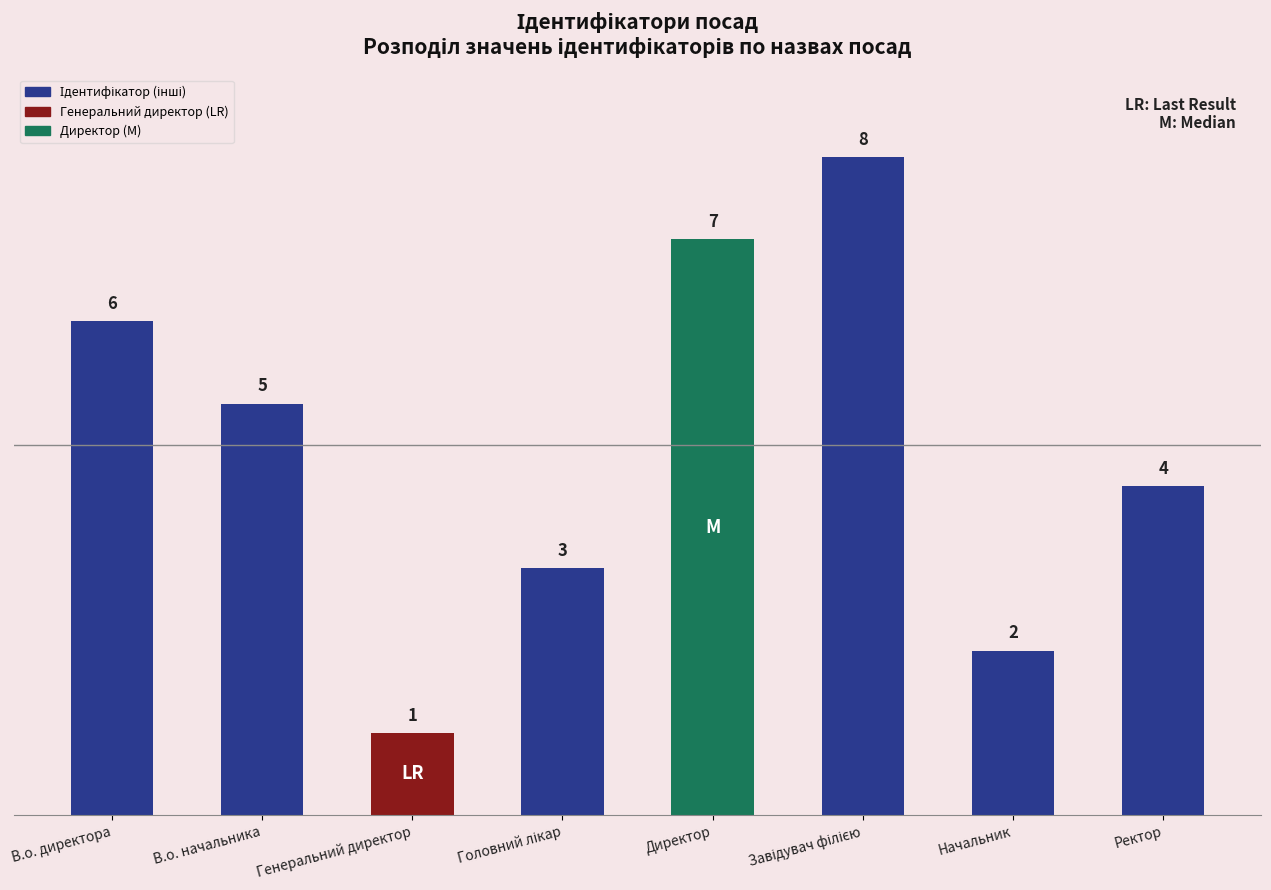

Count the values in the range 3 to 7.

5